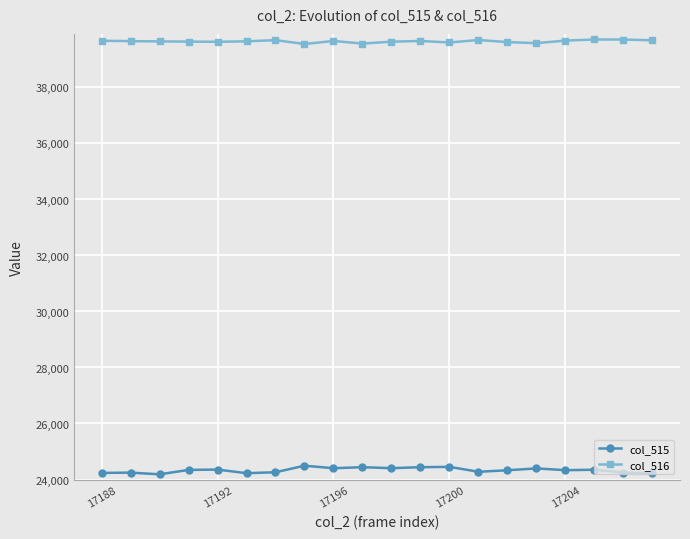

True or false: col_516 and col_515 cross at least once.

False